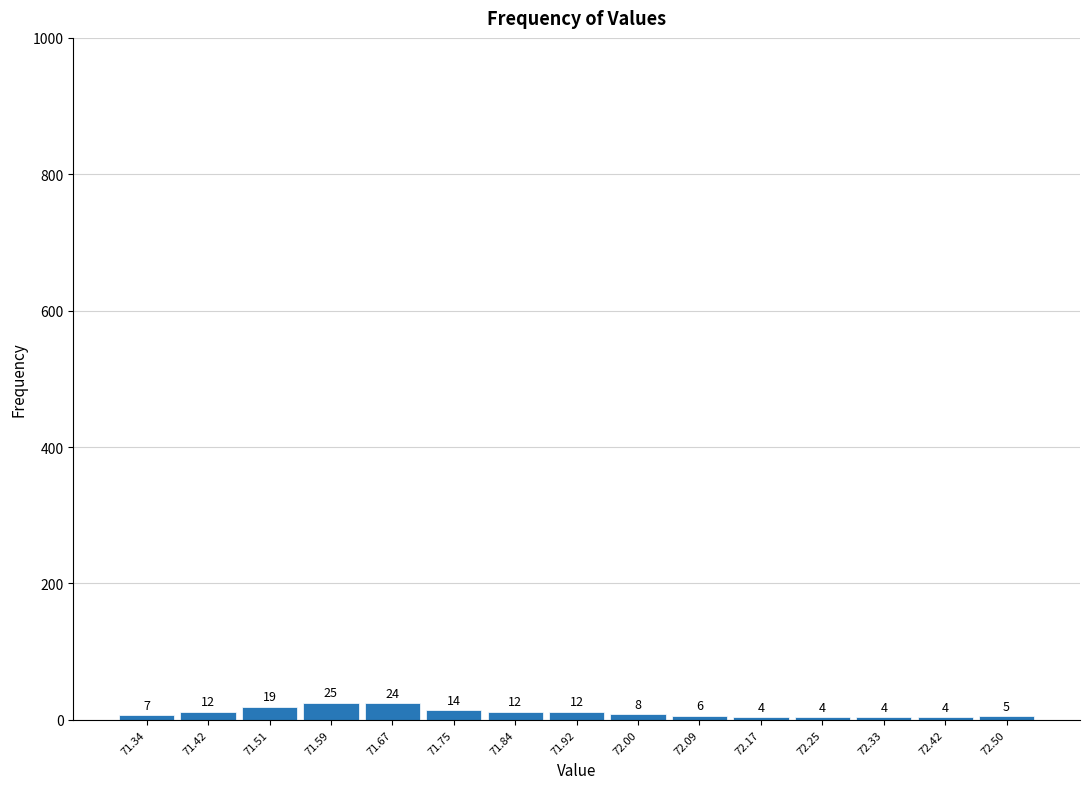

Reading left to right, transcribe this chart: for each bar, give the range it covers on the x-axis and its height. The bar edges are not printed on the chart, so give them approximately, as read against the axis.

71.30 to 71.38: 7
71.38 to 71.47: 12
71.47 to 71.55: 19
71.55 to 71.63: 25
71.63 to 71.71: 24
71.71 to 71.80: 14
71.80 to 71.88: 12
71.88 to 71.96: 12
71.96 to 72.04: 8
72.04 to 72.13: 6
72.13 to 72.21: 4
72.21 to 72.29: 4
72.29 to 72.37: 4
72.37 to 72.46: 4
72.46 to 72.54: 5